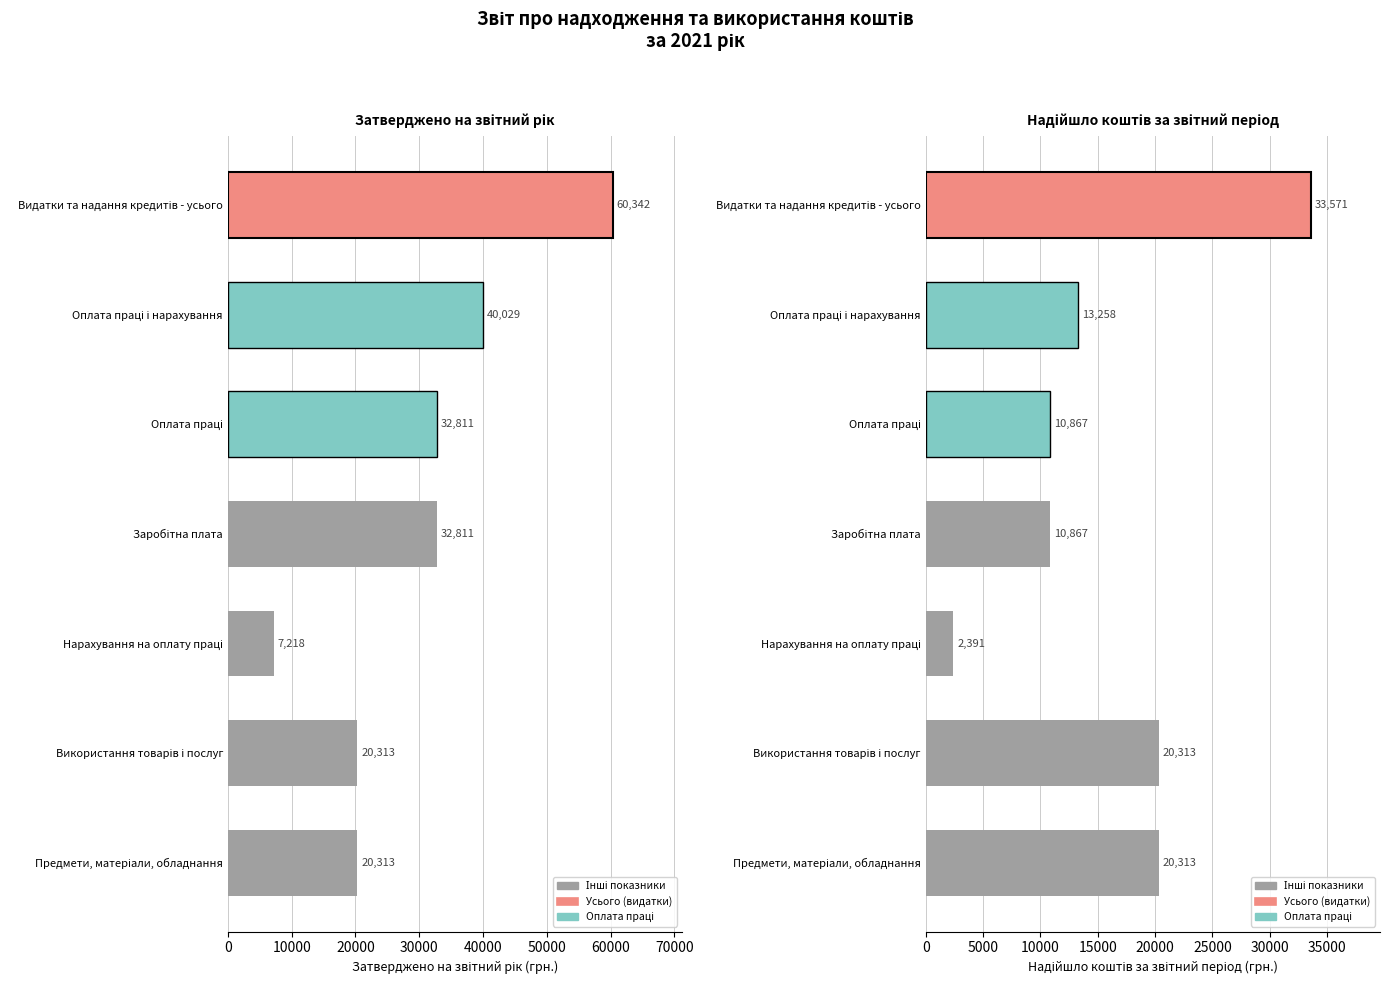

What is the minimum value shown in the chart?

2390.8